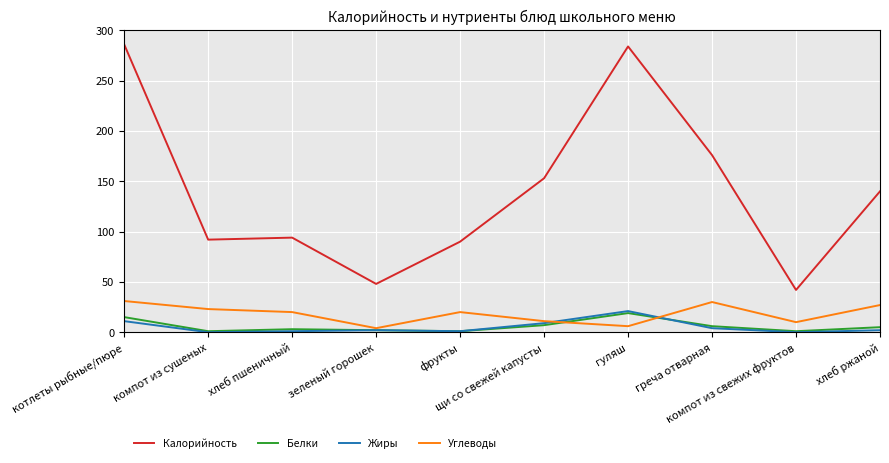

In Калорийность, how many points are higher than both neighbors (excluding endpoints)?

2